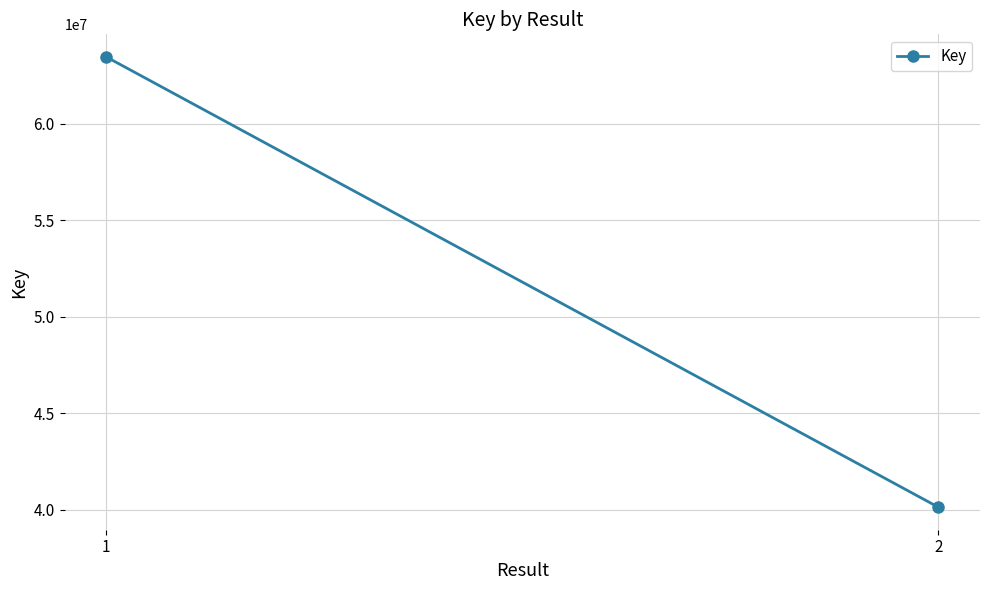

How many lines are shown in the chart?

1